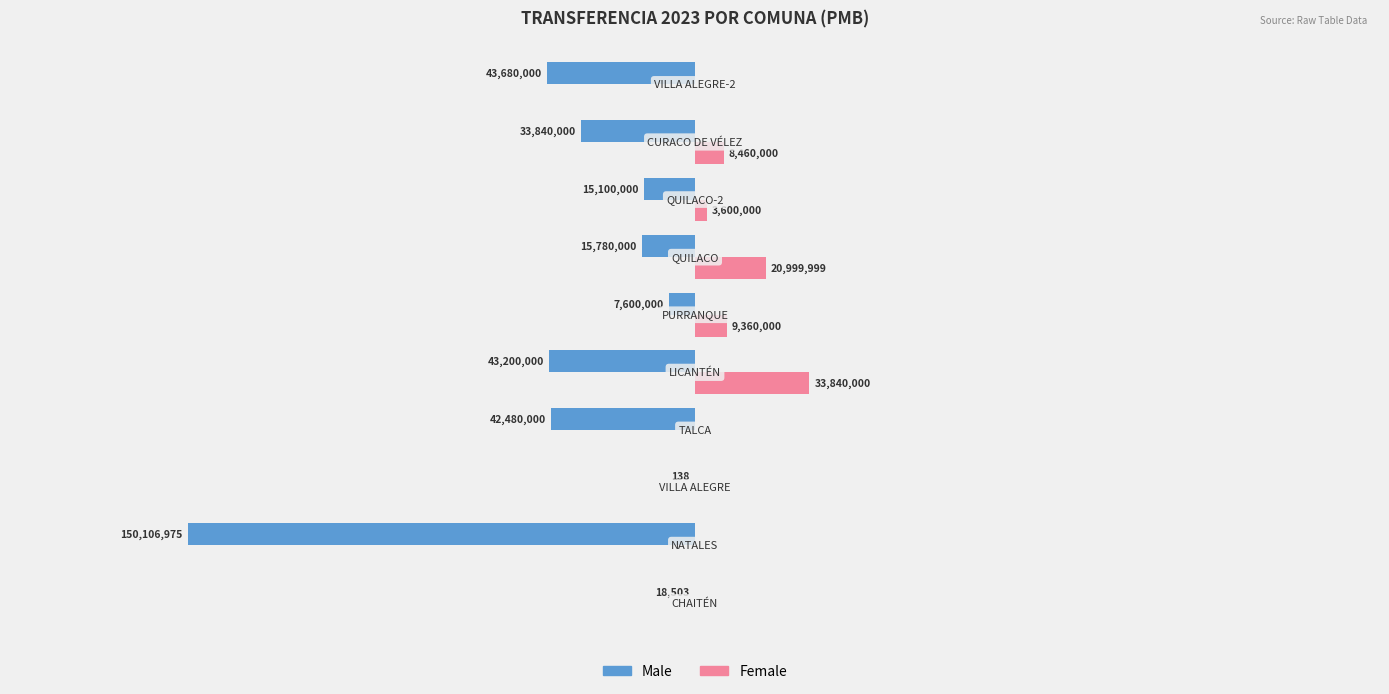

What are all the series names shown in the legend?

Male, Female